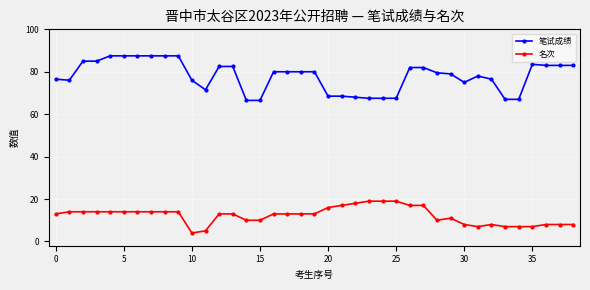

What is the difference between the maximum and second lowest values in the 名次 series?

14.0